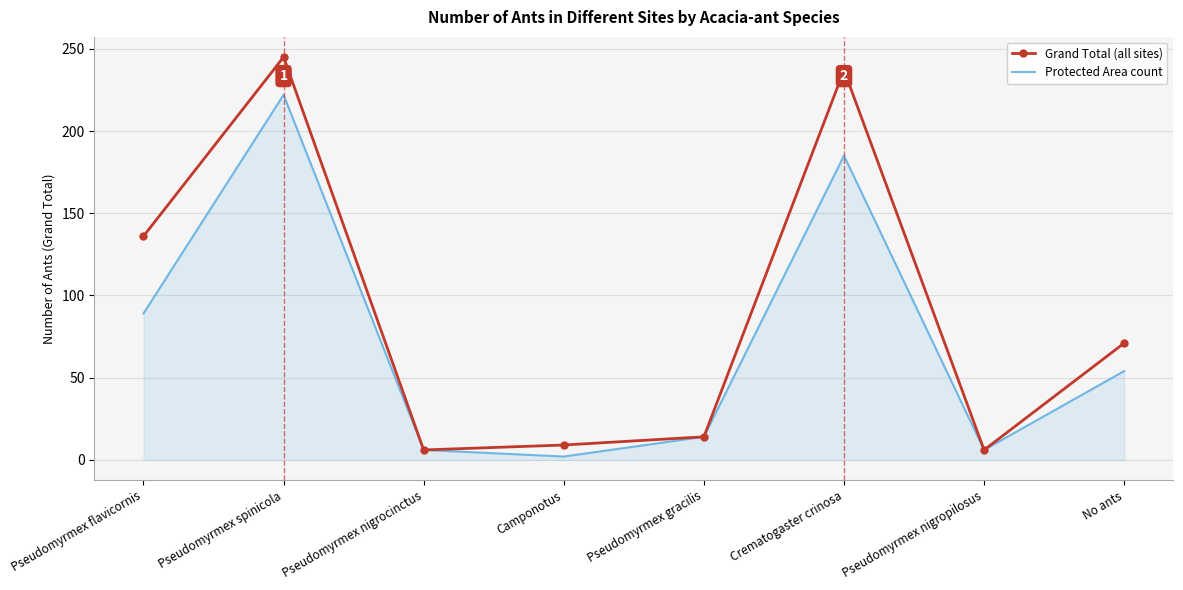

What is the sum of all Grand Total (all sites) values?

724